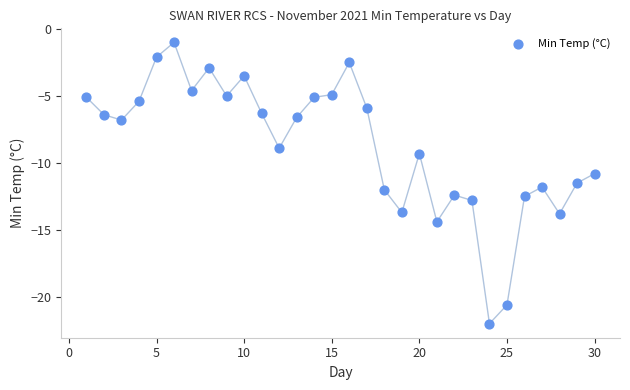

What is the range of Y values (max minus min)?

21.0